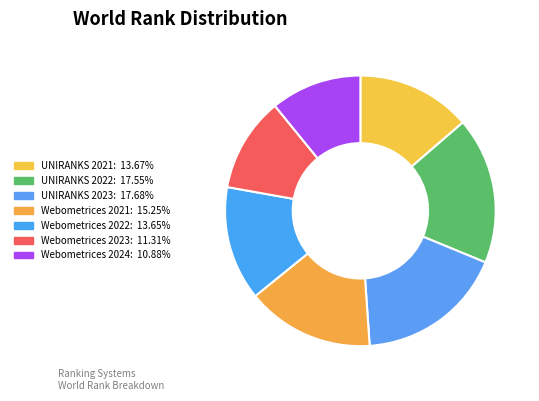

Which category has the biggest portion of the pie?

UNIRANKS 2023